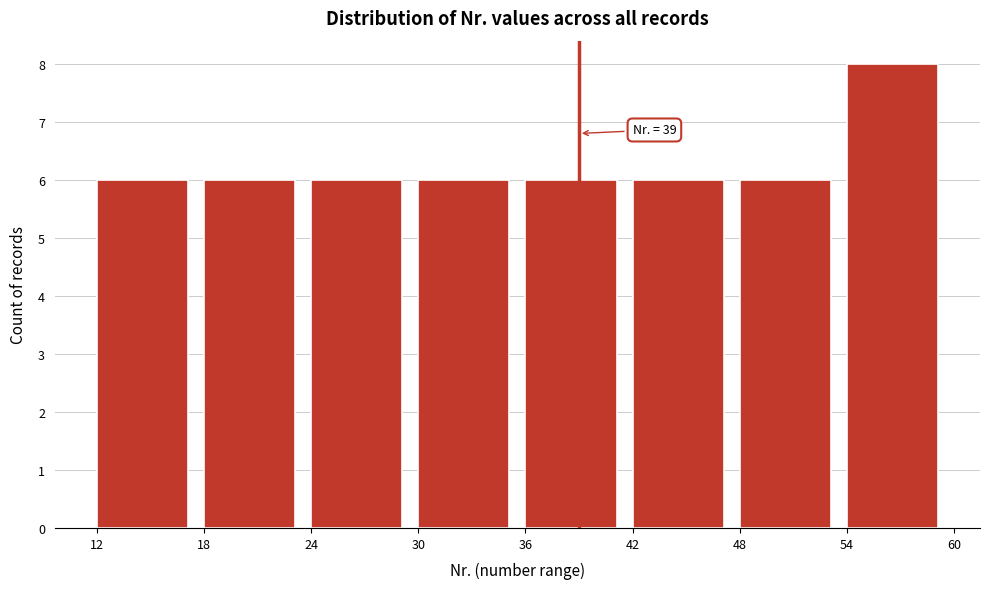

Which range on the x-axis has the tallest bar?

54 to 60